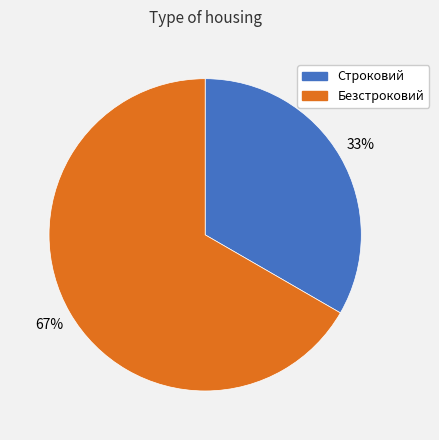

Approximately how many times larger is the value at Безстроковий compared to Строковий?

2.0